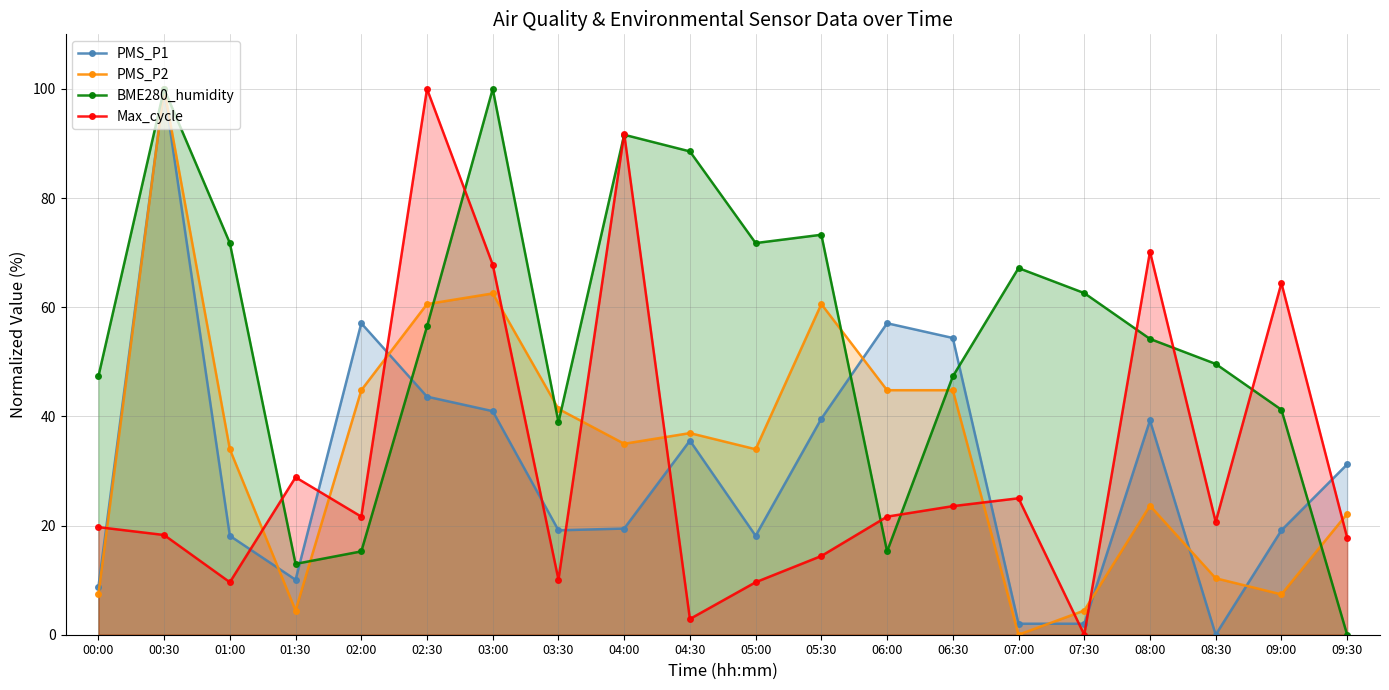

What is the spread (max minus min) of values at 05:00?

62.1